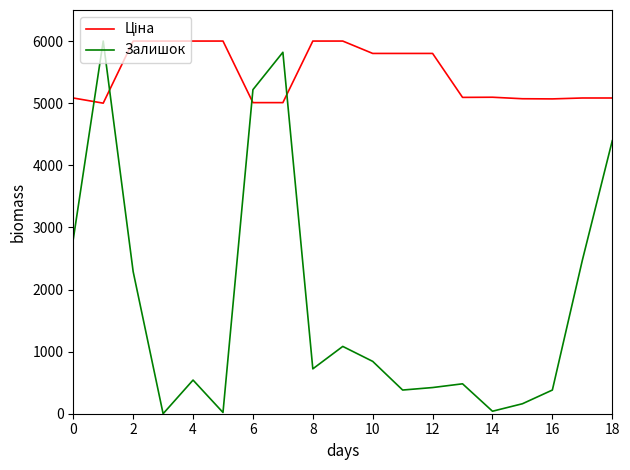

What is the greatest value displayed?

6000.0